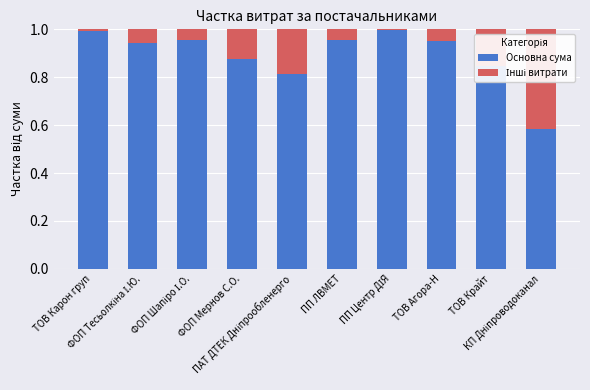

Are the bars horizontal?

No